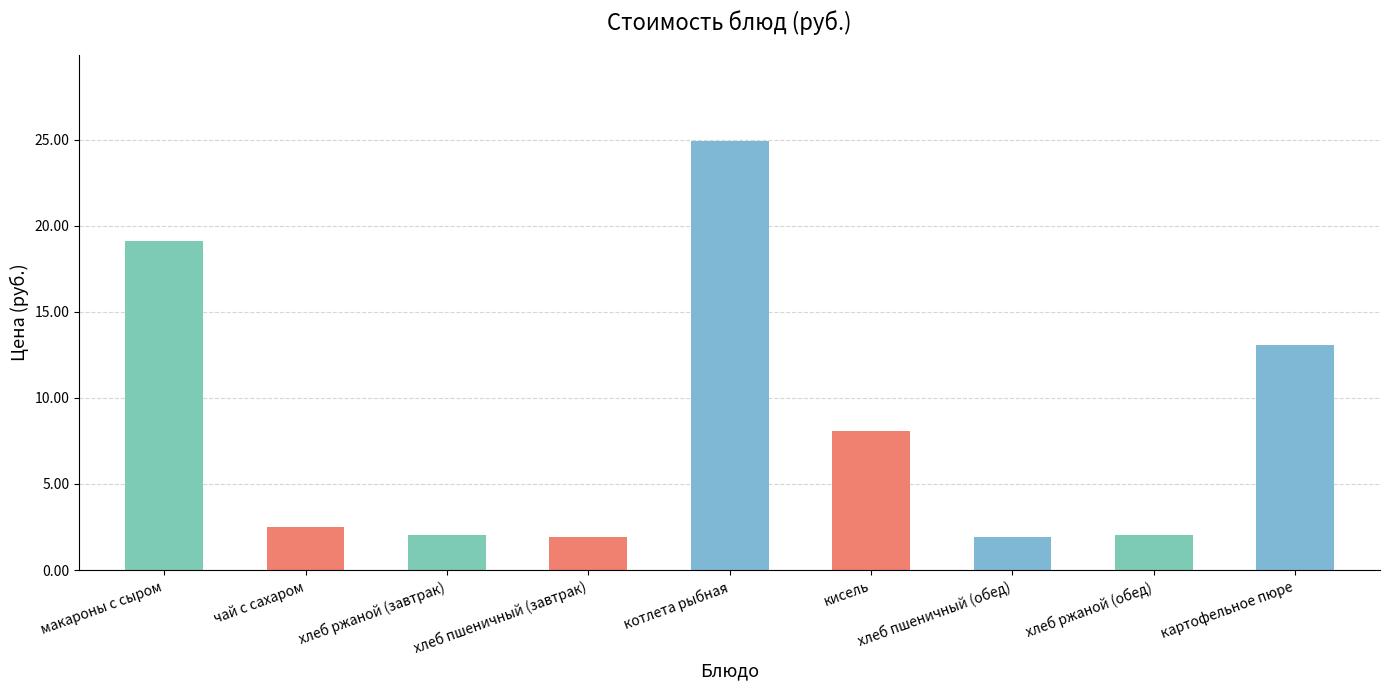

What is the minimum value shown in the chart?

1.9